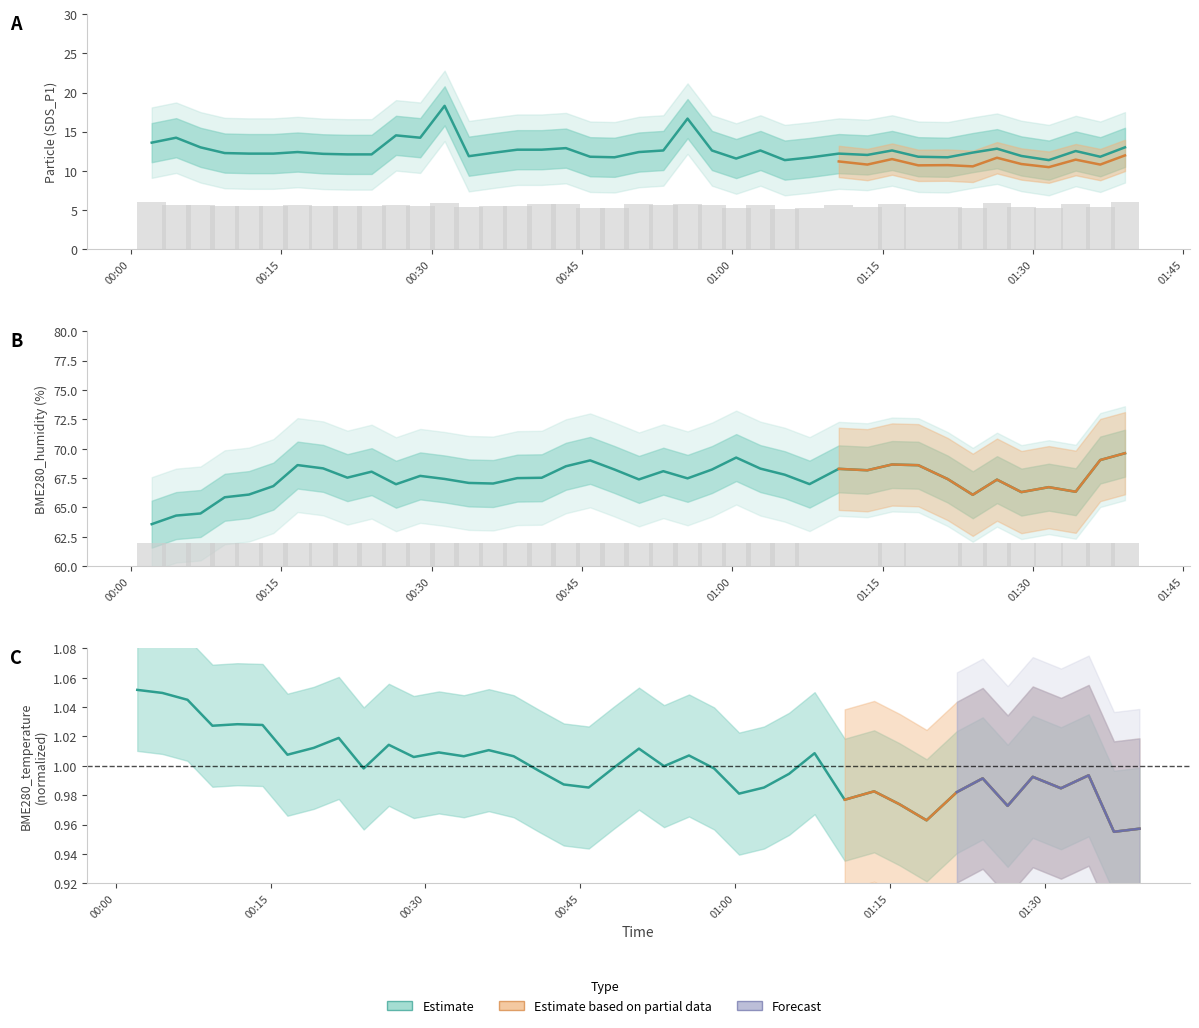

At how many categories does at least one series exceed 34?

40